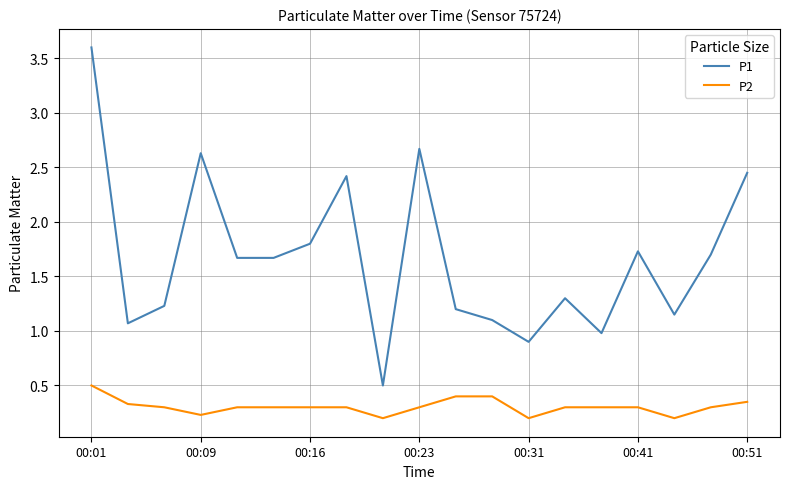

Which series has the widest spread of values?

P1